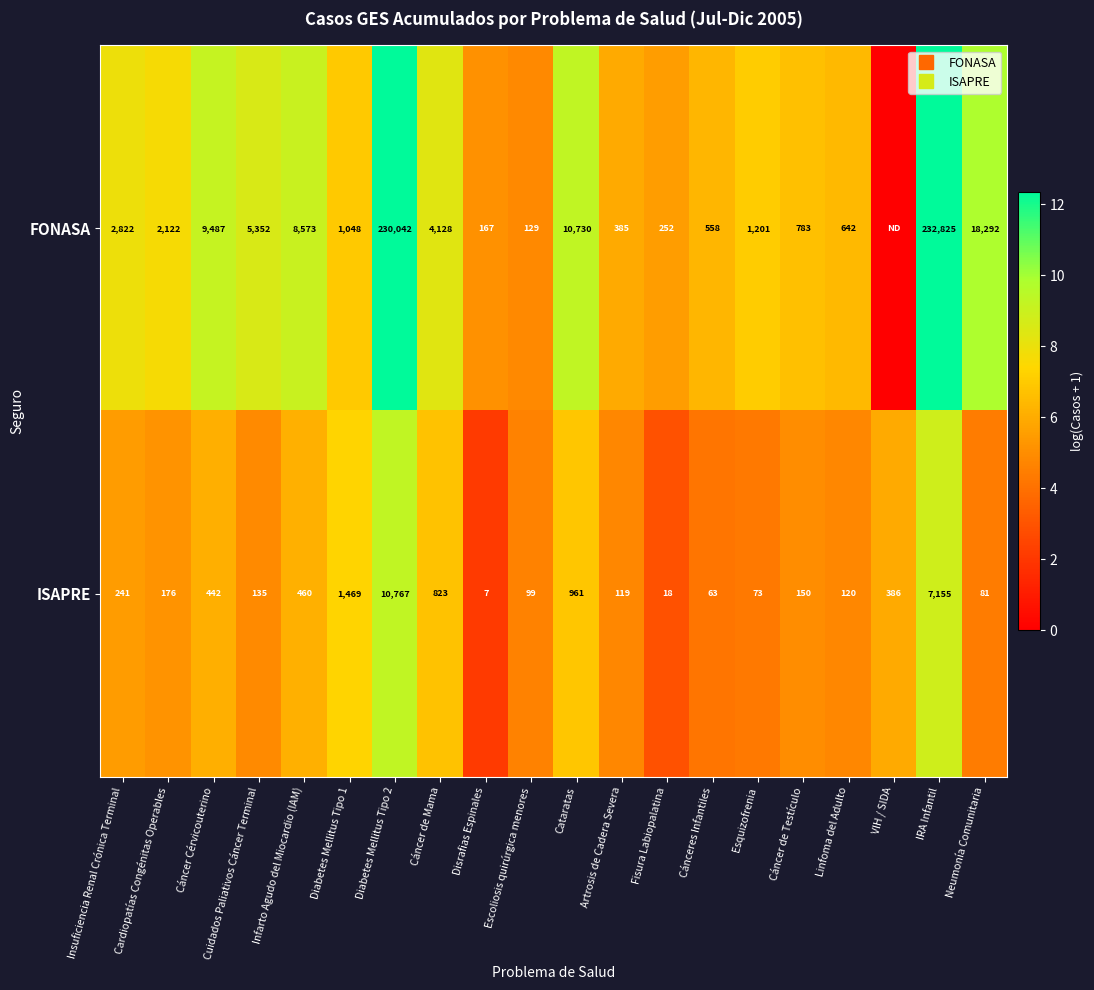

What is the difference between the ISAPRE values at Esquizofrenia and Insuficiencia Renal Crónica Terminal?

1.2